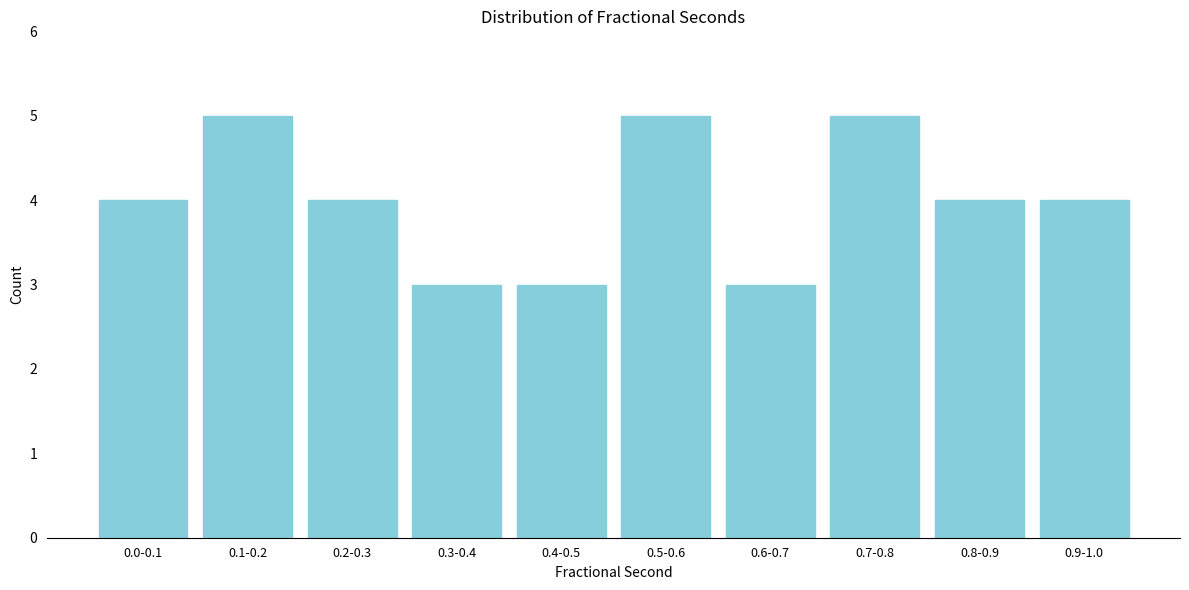

Reading left to right, extract all data points from this chart.

0.0-0.1=4	0.1-0.2=5	0.2-0.3=4	0.3-0.4=3	0.4-0.5=3	0.5-0.6=5	0.6-0.7=3	0.7-0.8=5	0.8-0.9=4	0.9-1.0=4